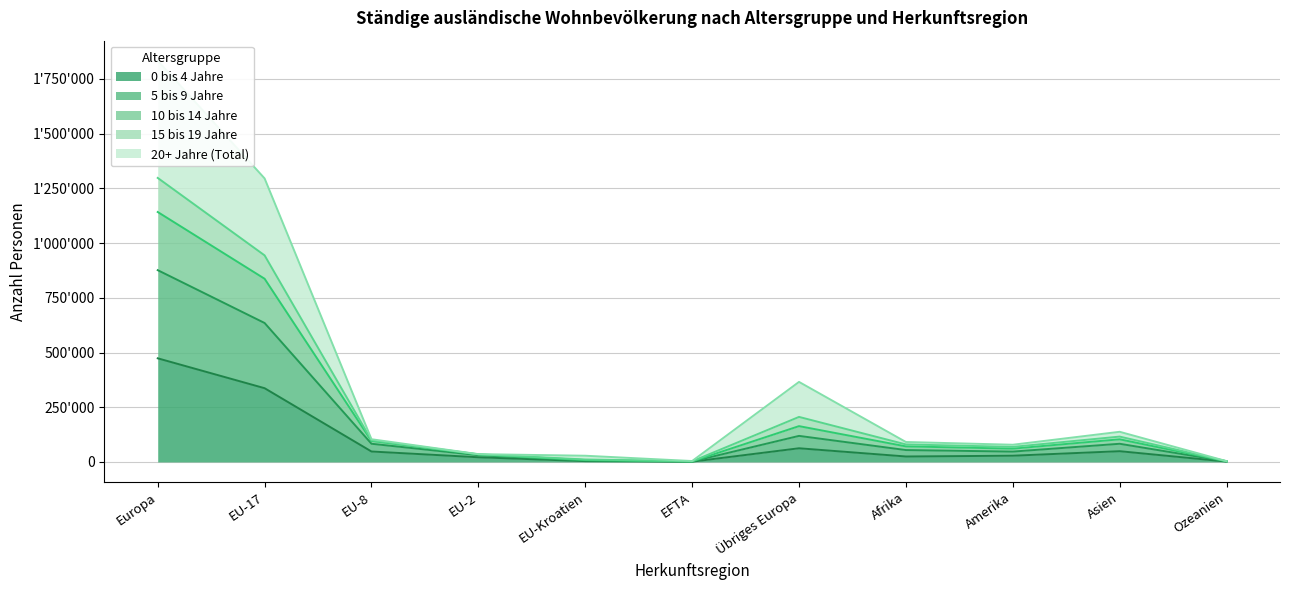

The value of 20+ Jahre (Total) at Europa is 176846. True or false?

False